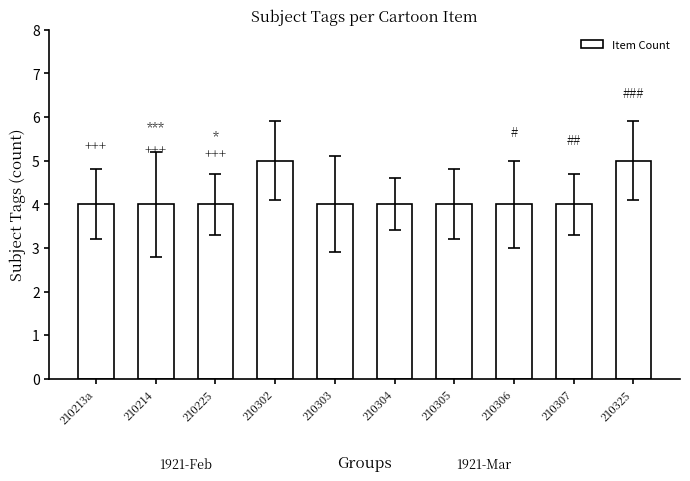

What is the sum of all values?

42